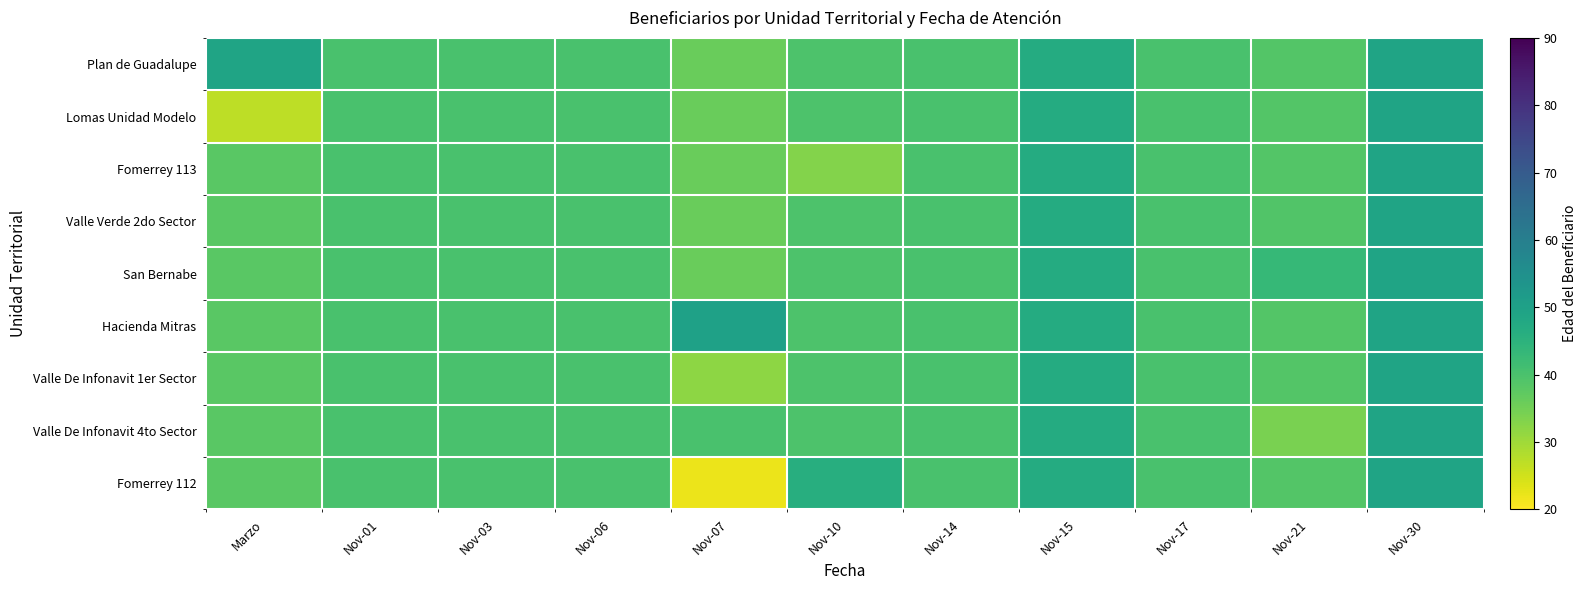

What is the minimum value shown in the chart?

22.0